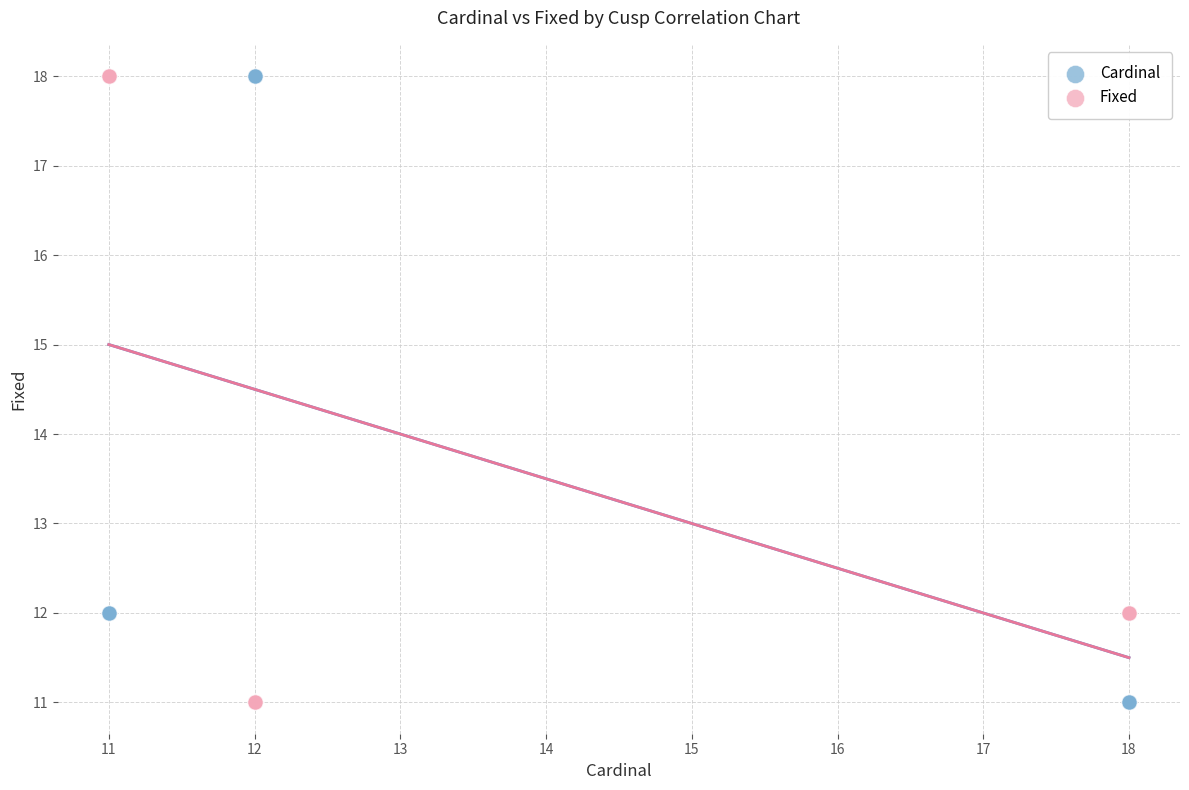

What are all the series names shown in the legend?

Cardinal, Fixed